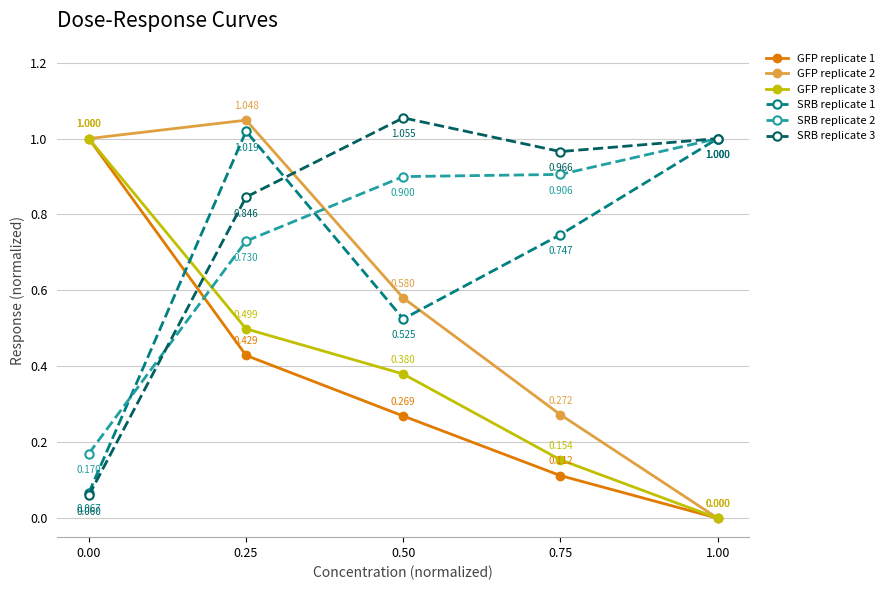

True or false: SRB replicate 1 and GFP replicate 3 cross at least once.

True